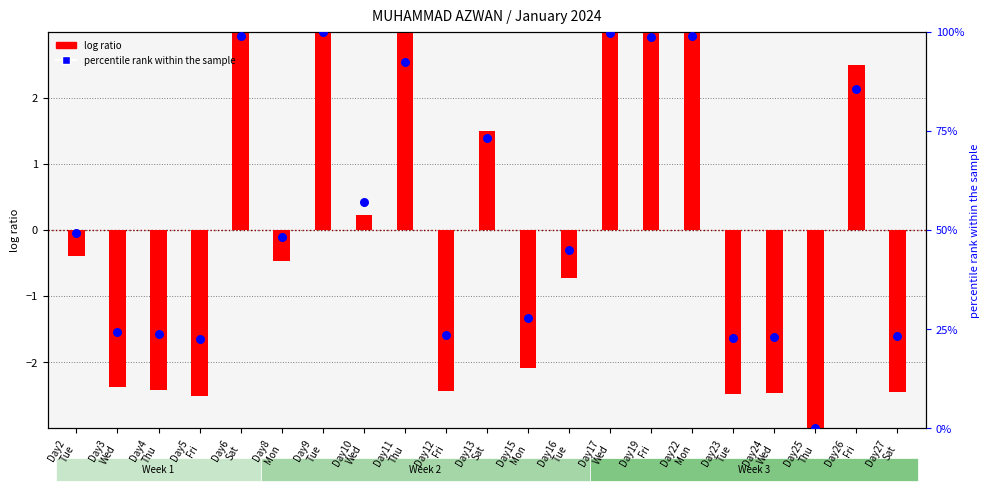

Which series has the largest Y range (max minus min)?

percentile rank within the sample